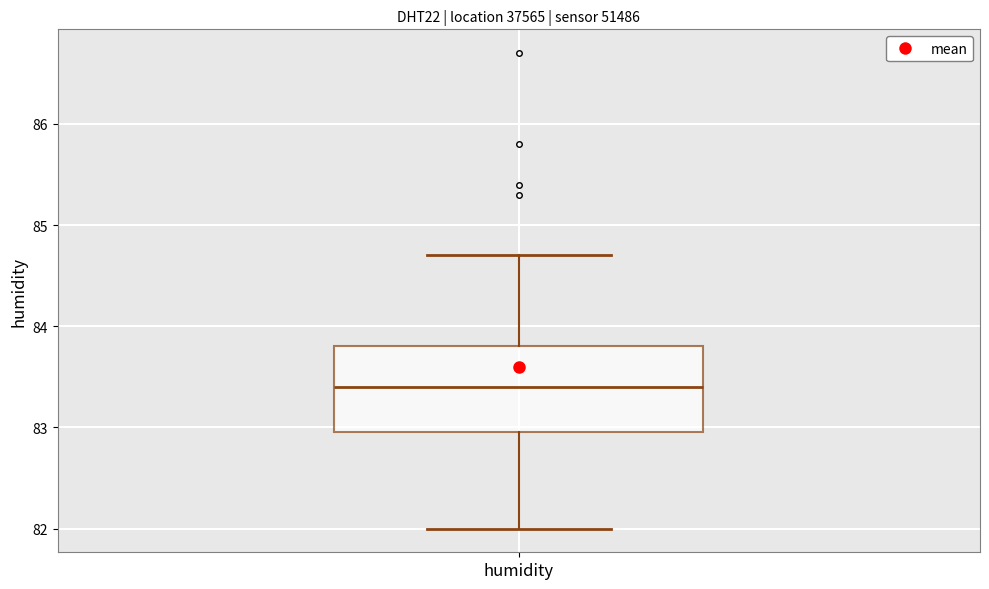

Transcribe this box plot: give where the median line is, the range the box spans, and where the two whiskers end, as read against the y-axis. The values are not printed on the chart, so give them approximately, as read against the axis.

median 83.4, box 83.0 to 83.8, whiskers 82.0 to 84.7